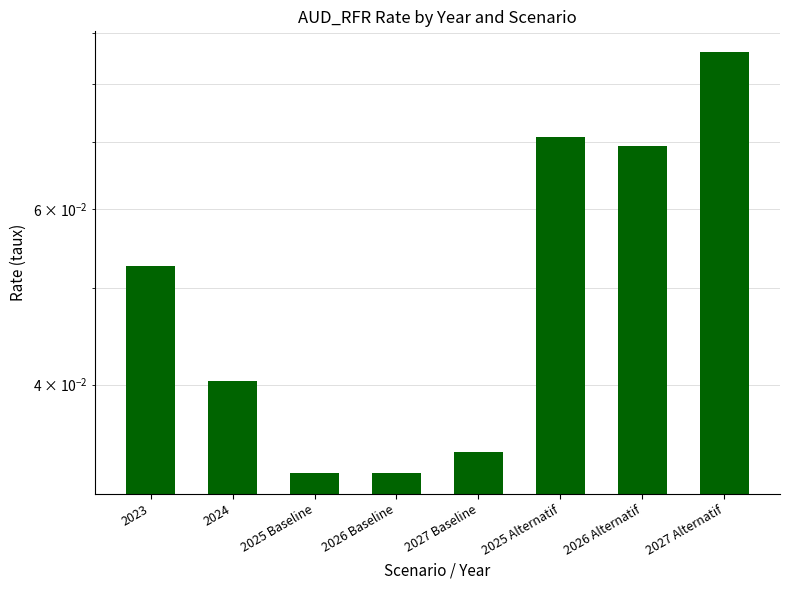

List the labels in order of value, largest first.

2027 Alternatif, 2025 Alternatif, 2026 Alternatif, 2023, 2024, 2027 Baseline, 2026 Baseline, 2025 Baseline